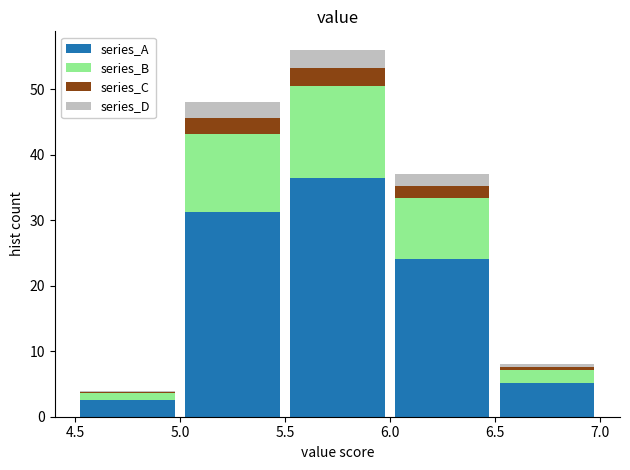

What is the total height of the stacked bar covering 6.5 to 7.0 on the x-axis? The values are not printed on the chart, so give them approximately, as read against the axis.

8